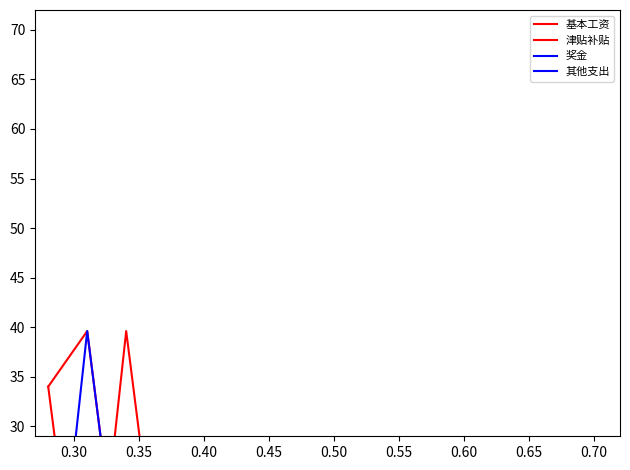

How many lines are shown in the chart?

4